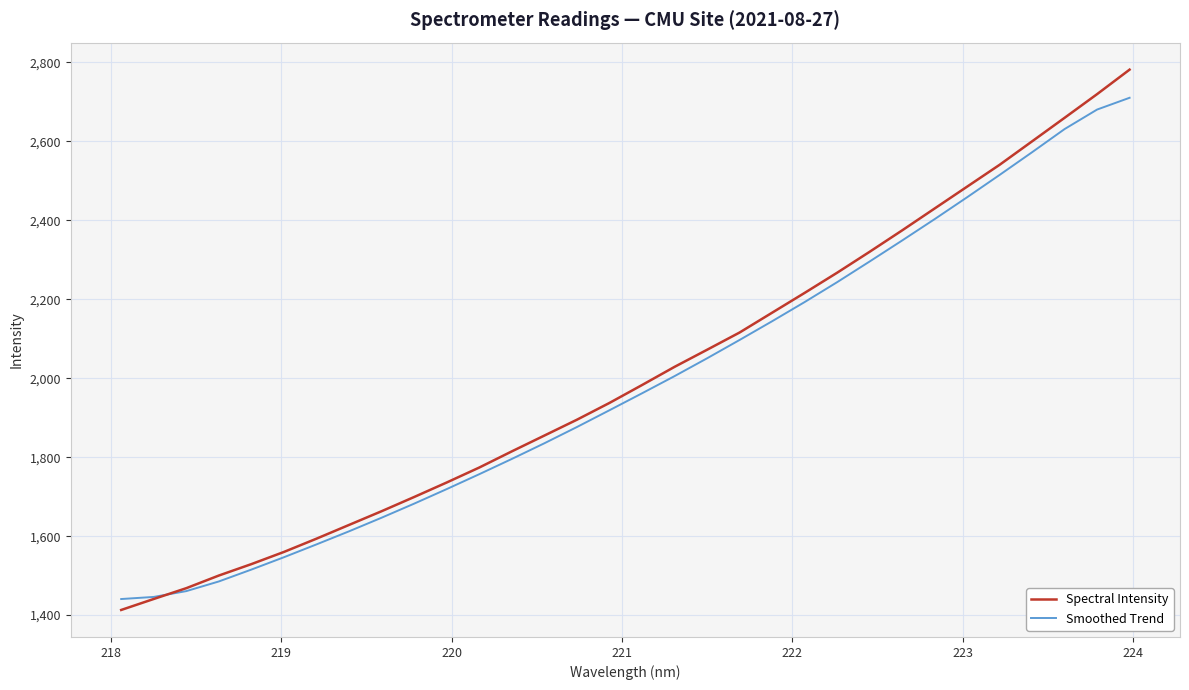

What is the greatest value displayed?

2781.7